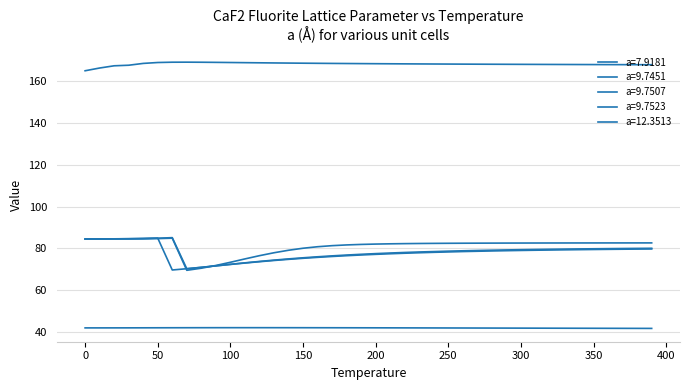

Where is a=12.3513 nearest to the value 167?

20